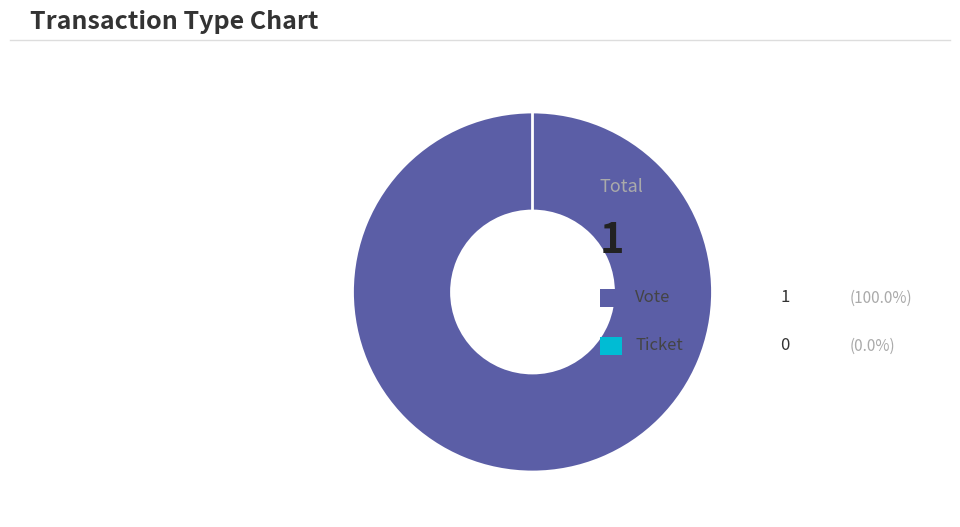

How many segments does this pie chart have?

2